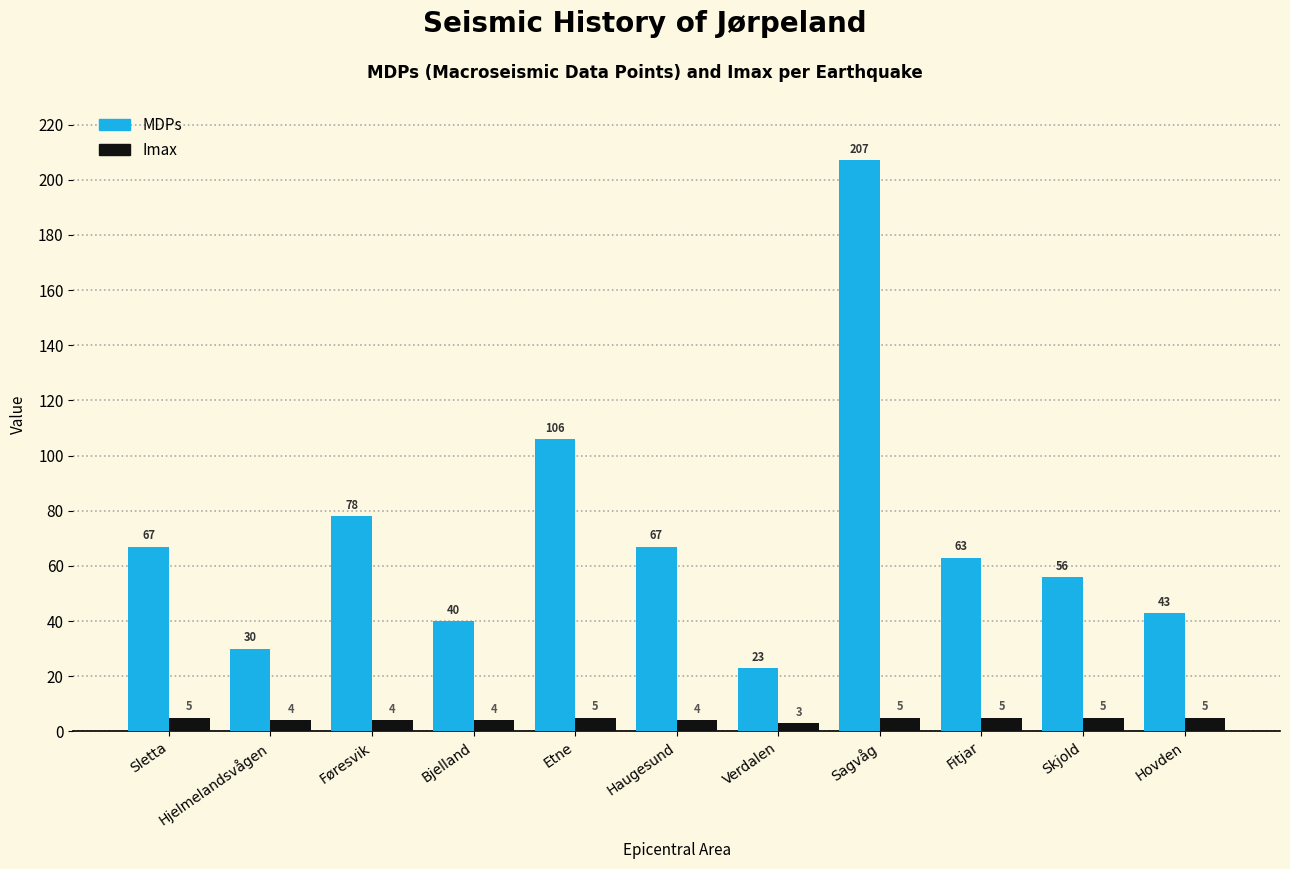

At how many categories does at least one series exceed 171?

1